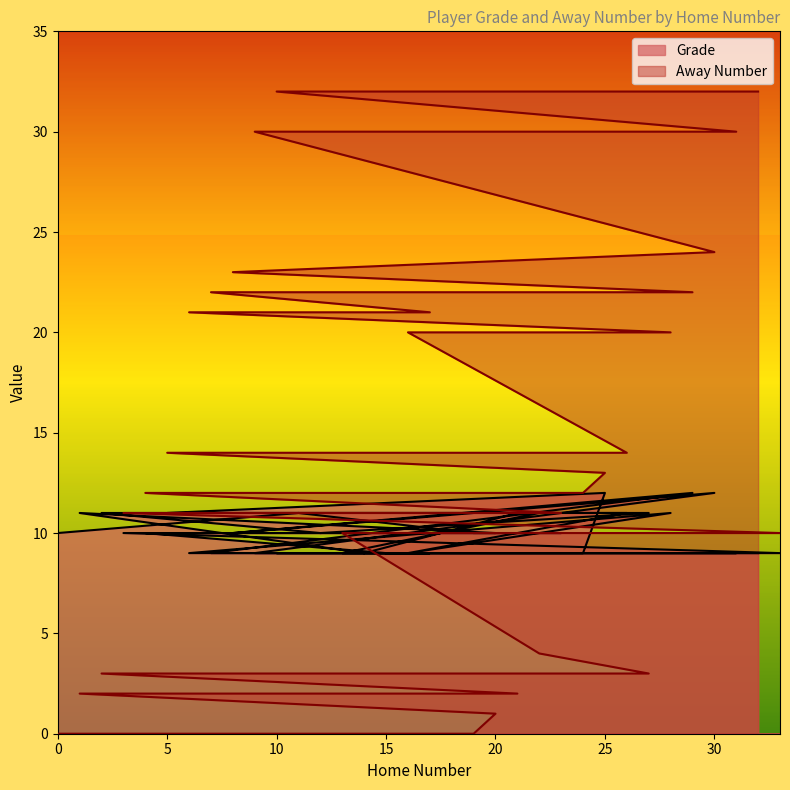

Between 4 and 30, which is larger?

4